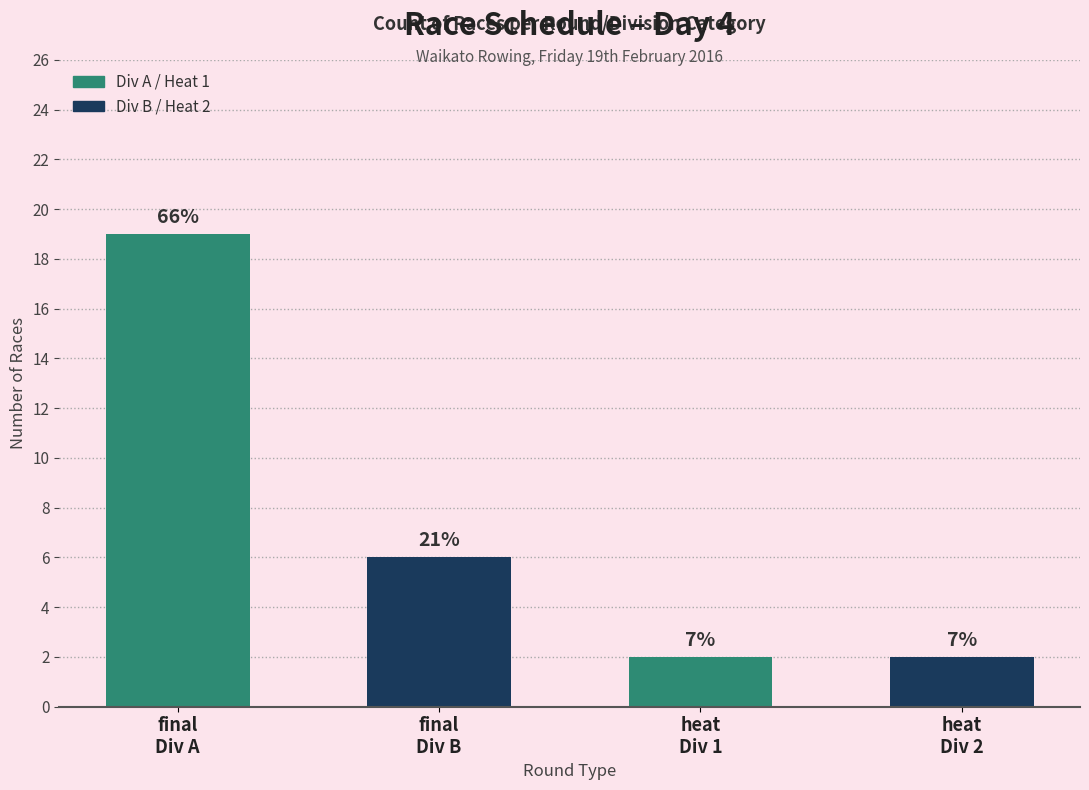

Are the bars horizontal?

No